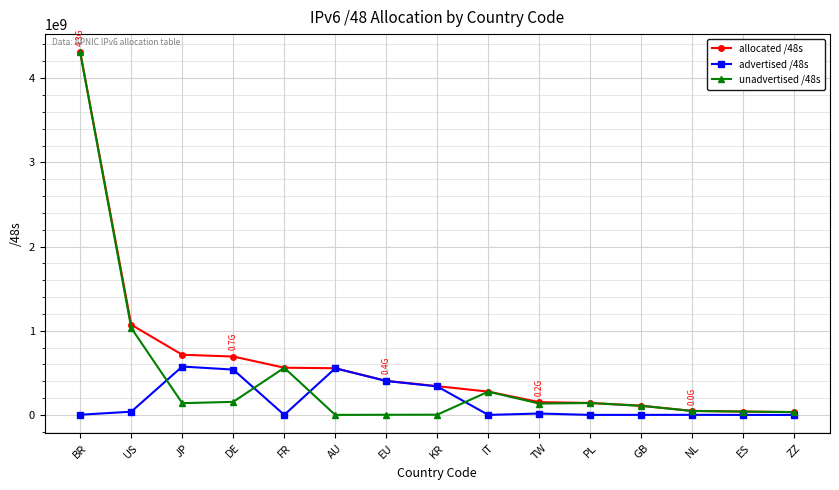

What is the difference between the maximum and minimum values in the allocated /48s series?

4273995776